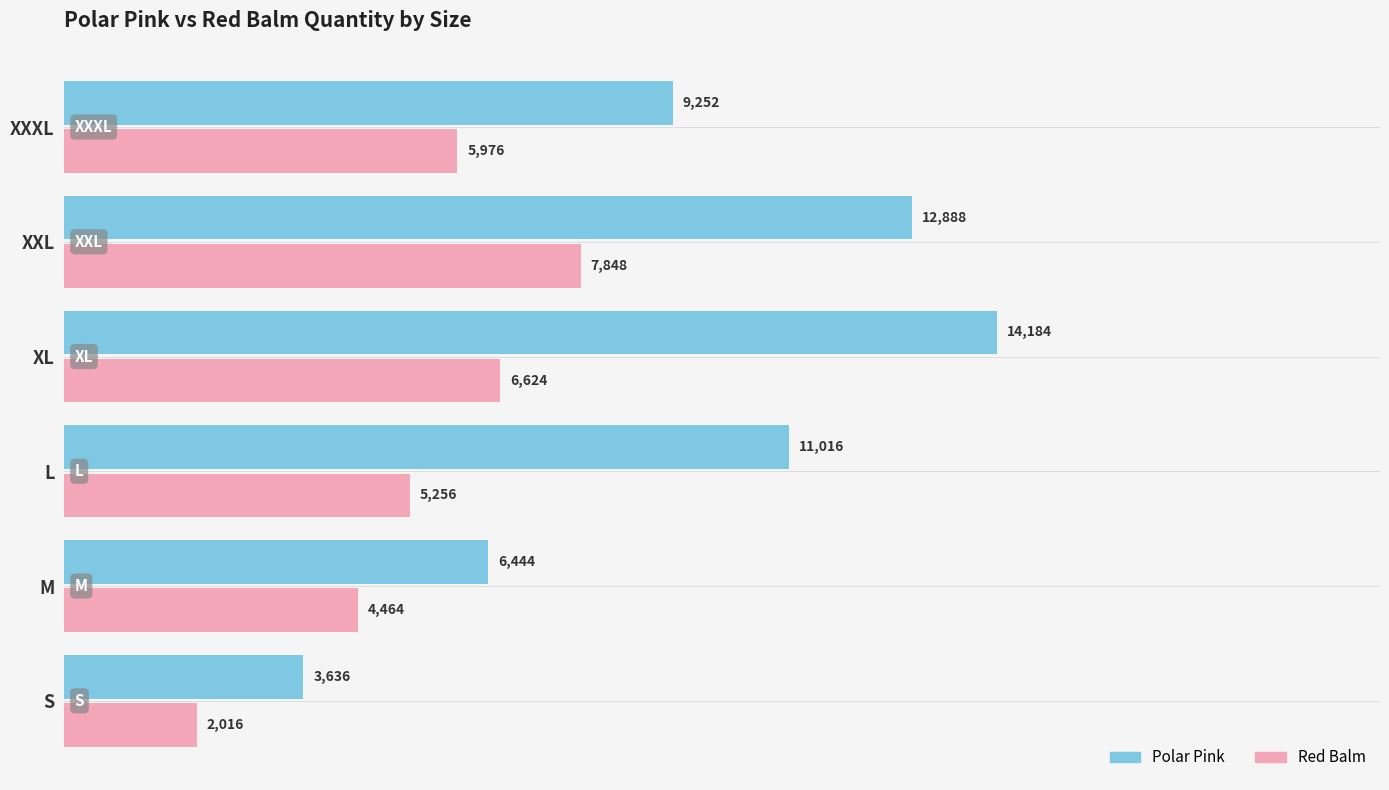

What is the difference between the second highest and minimum values in the Polar Pink series?

9252